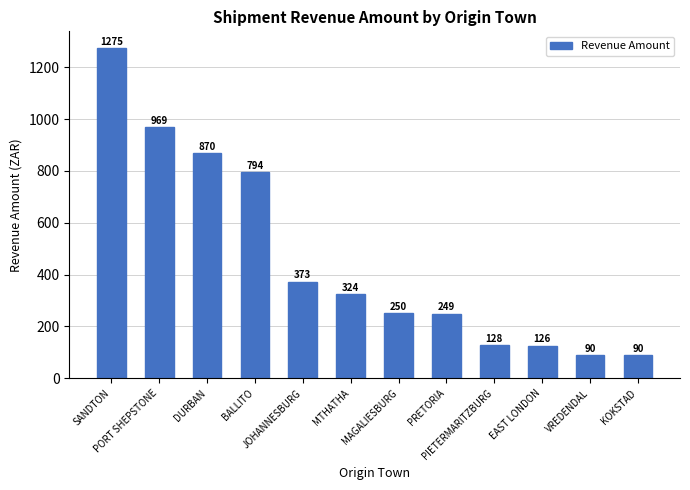

What is the greatest value displayed?

1274.9